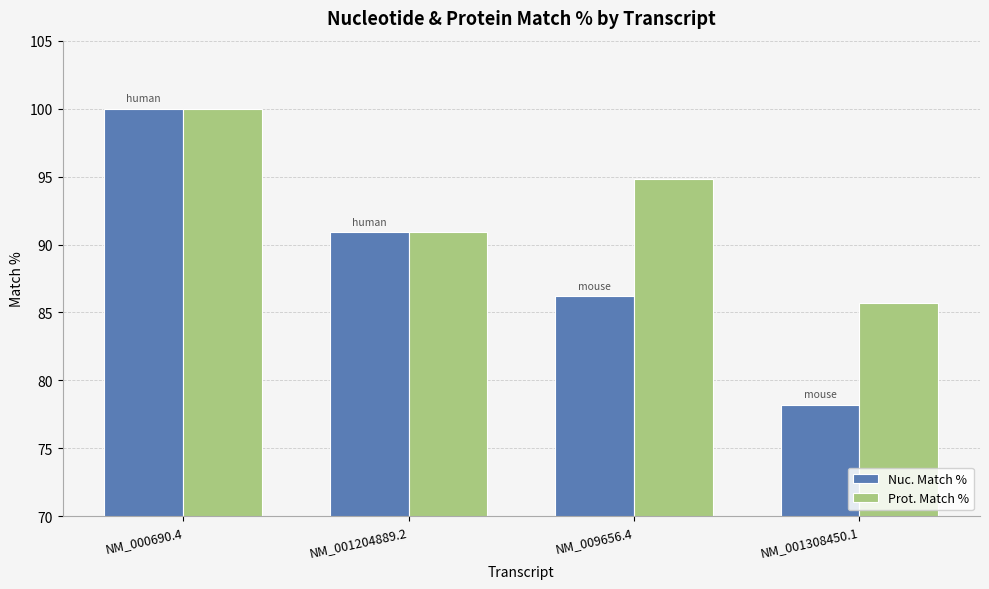

Is the value of Nuc. Match % at NM_000690.4 greater than the value of Prot. Match % at NM_001308450.1?

Yes